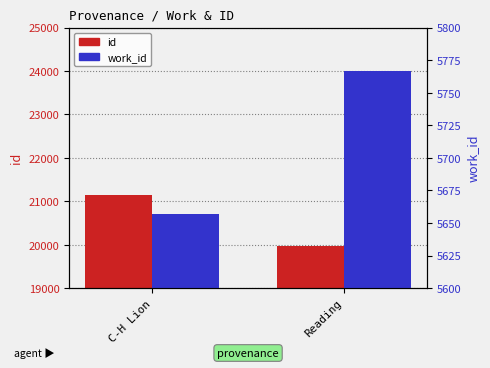

What position from the right is C-H Lion?

2